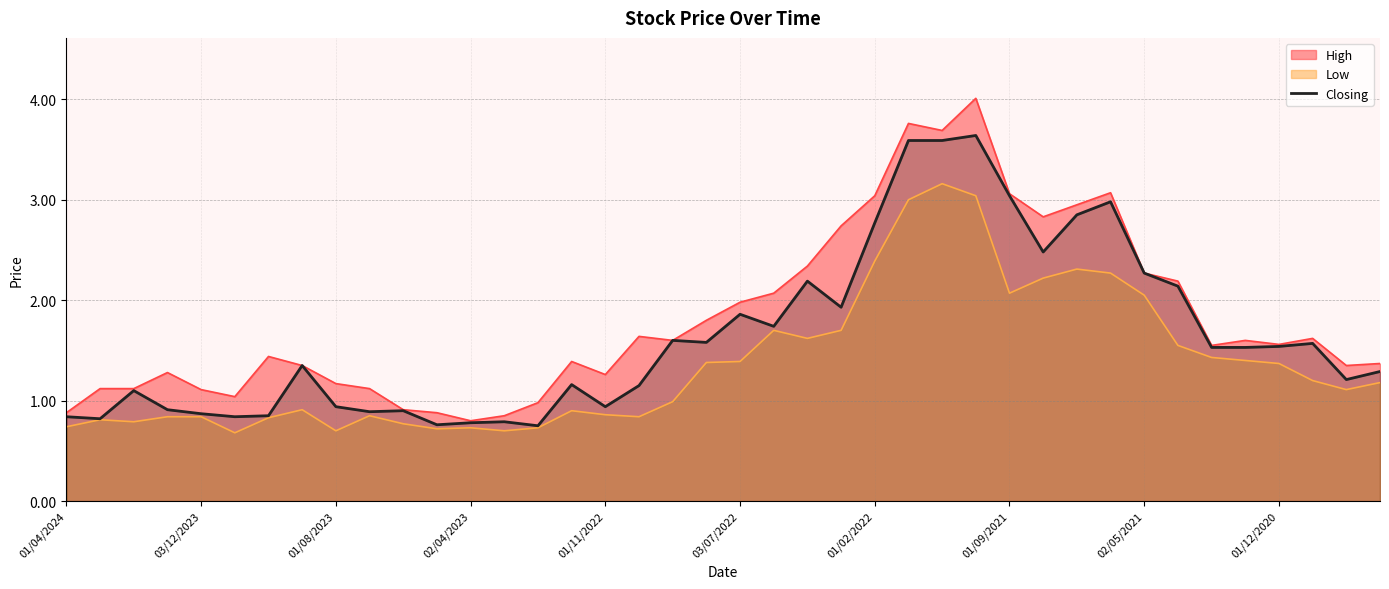

The Closing series shows 2.8 at 01/02/2022. True or false?

True